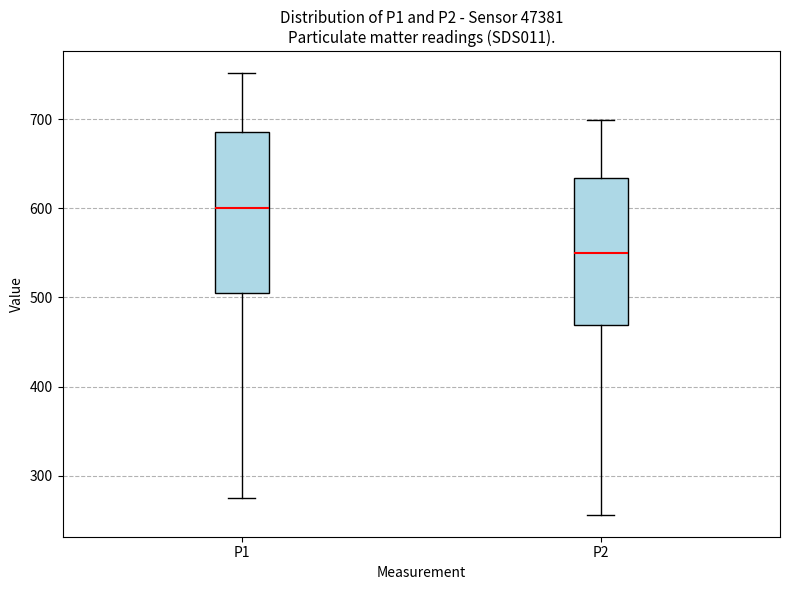

Where is the upper edge of the box for P1 on the y-axis? The values are not printed on the chart, so give them approximately, as read against the axis.

690